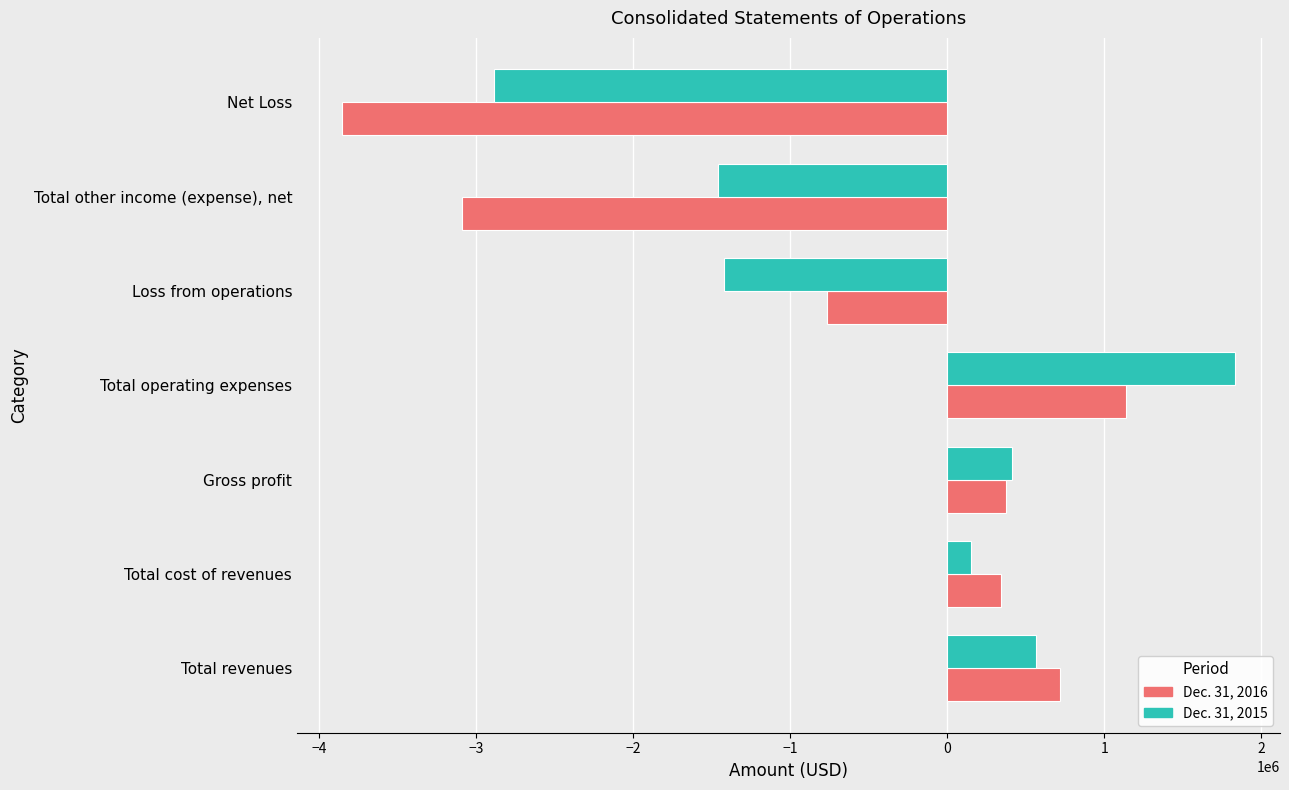

At which label is Dec. 31, 2015 closest to -524564?

Total cost of revenues